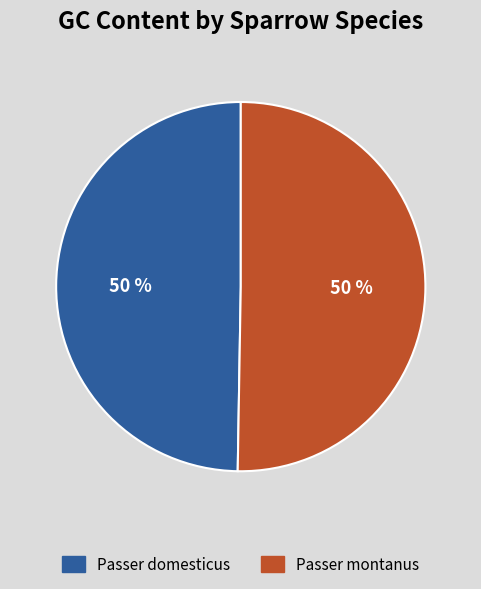

To the nearest percent, what is the combined percentage of Passer domesticus and Passer montanus?

100%